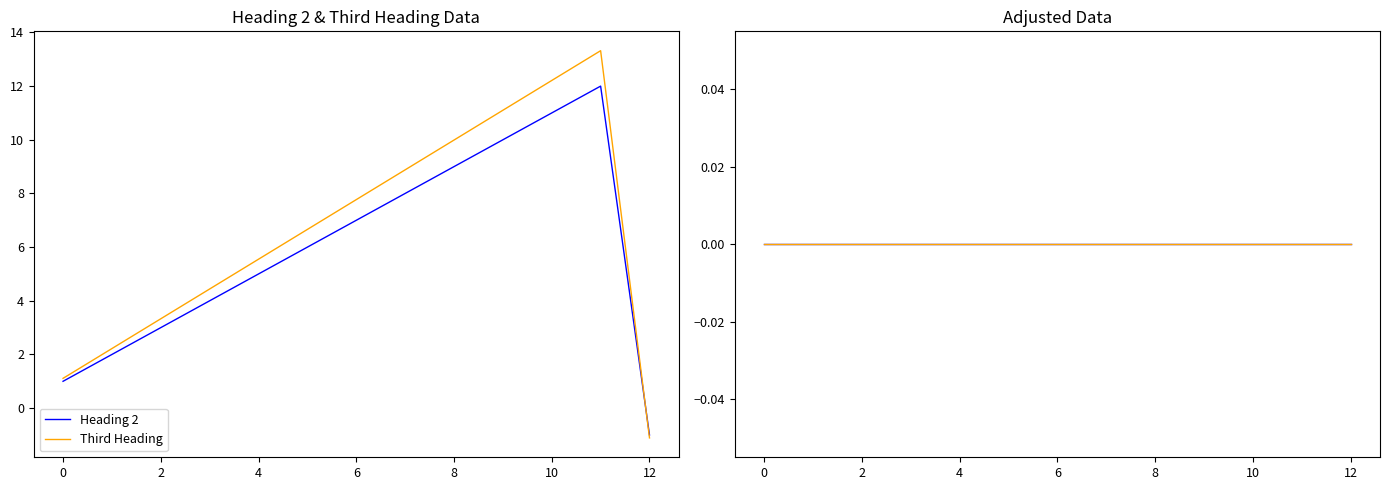

At which label does Heading 2 reach its peak?

11